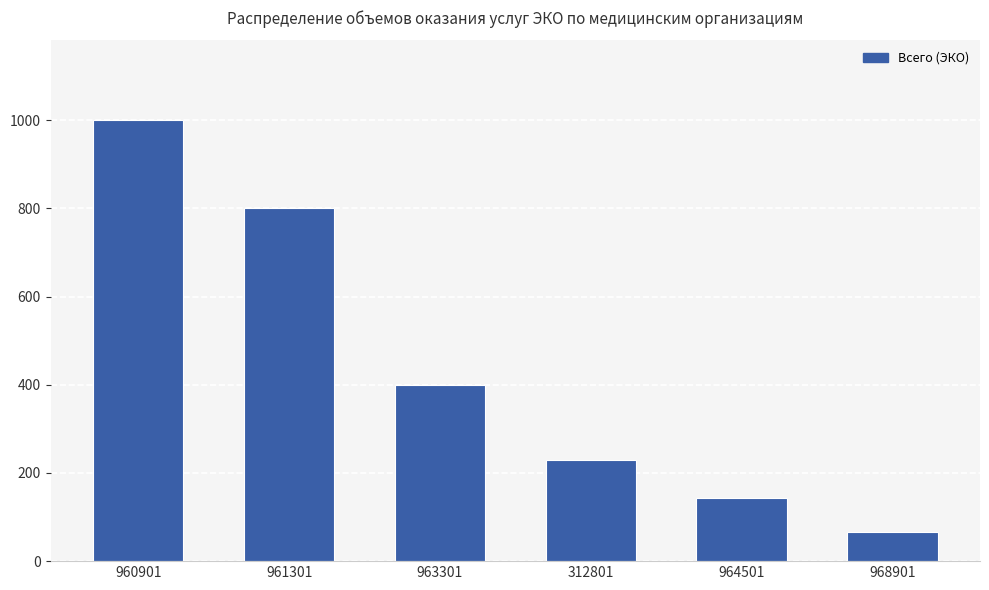

What is the smallest value displayed?

67